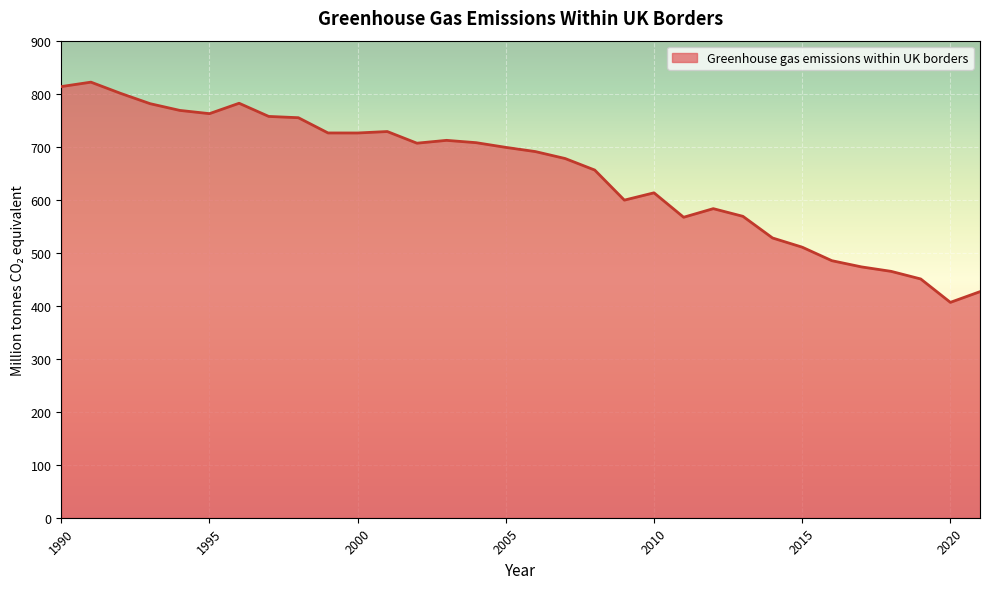

How many lines are shown in the chart?

1